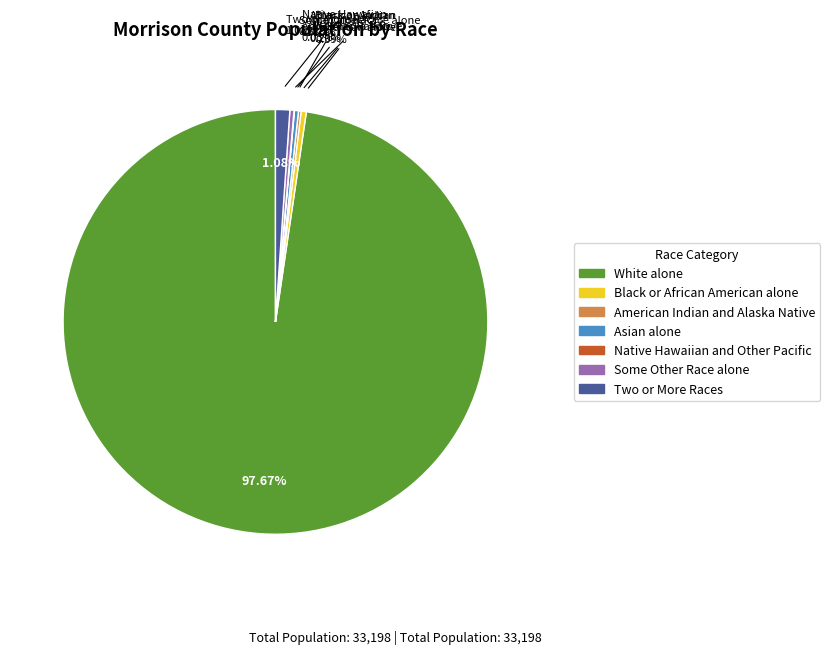

How many segments does this pie chart have?

7